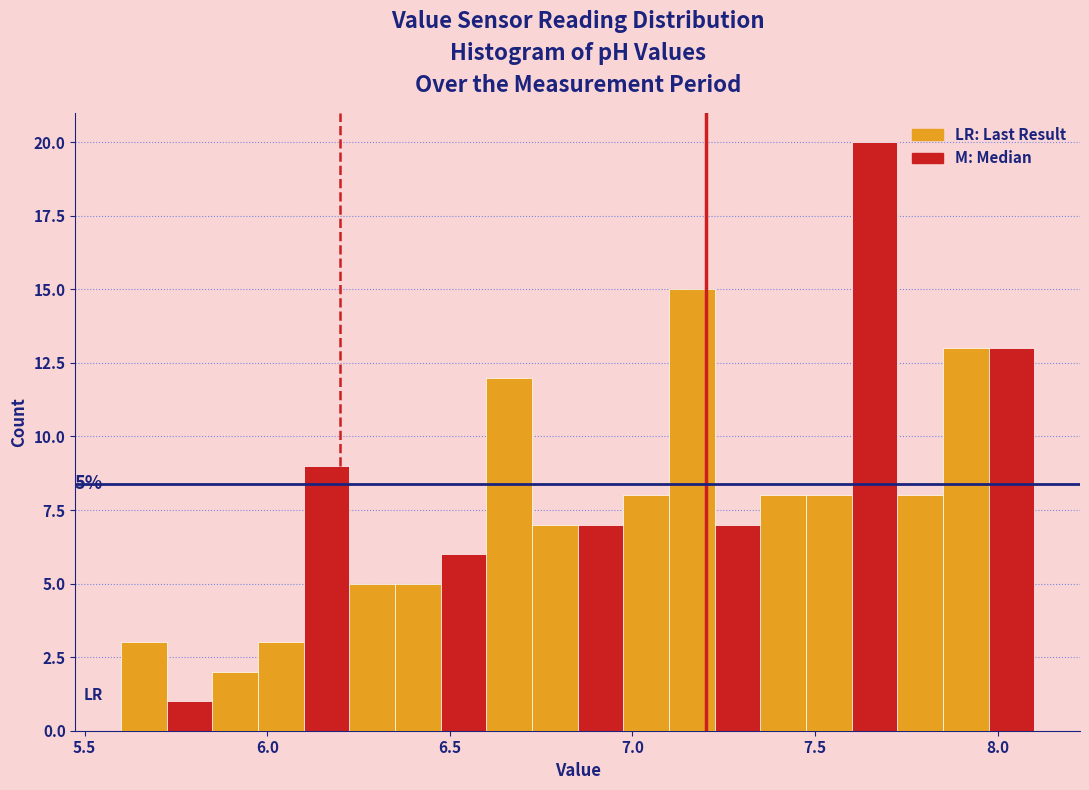

Around what value on the x-axis is the tallest bar? Give the approximate position of its centre, as read against the axis.

7.65